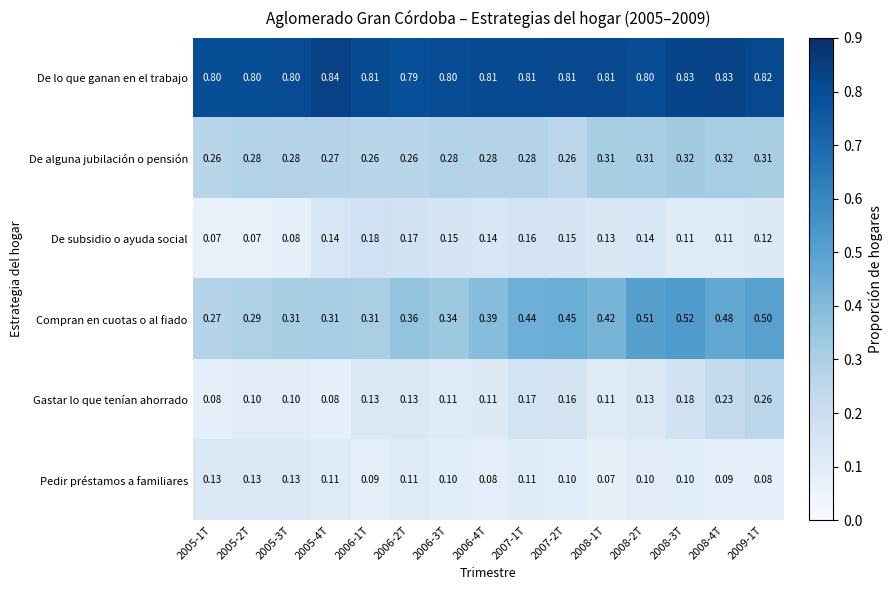

What is the difference between the highest and lowest values at 2005-4T?

0.8